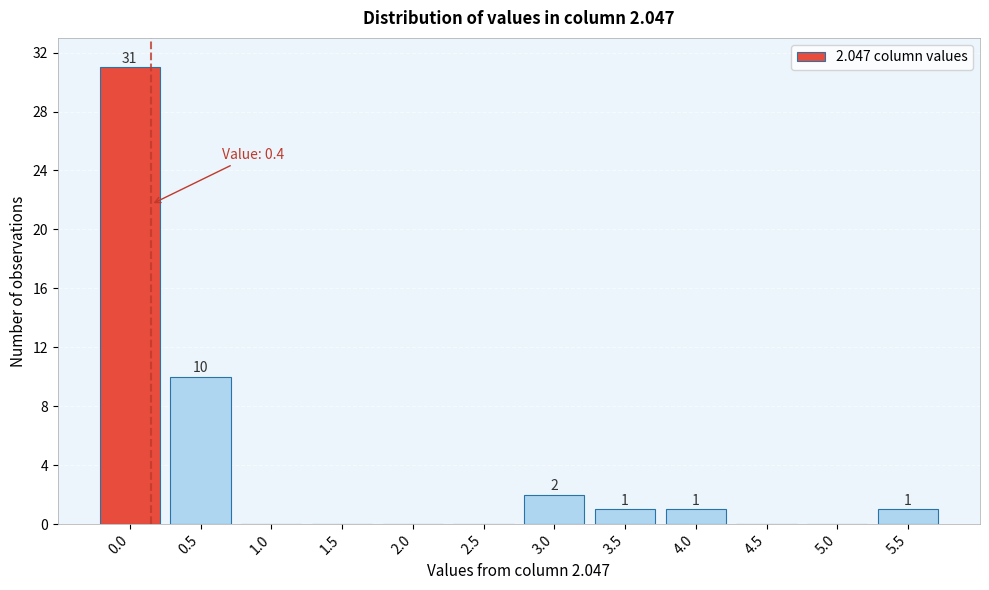

Reading left to right, what are all the values shown in this chart?

0.0=31	0.5=10	1.0=0	1.5=0	2.0=0	2.5=0	3.0=2	3.5=1	4.0=1	4.5=0	5.0=0	5.5=1